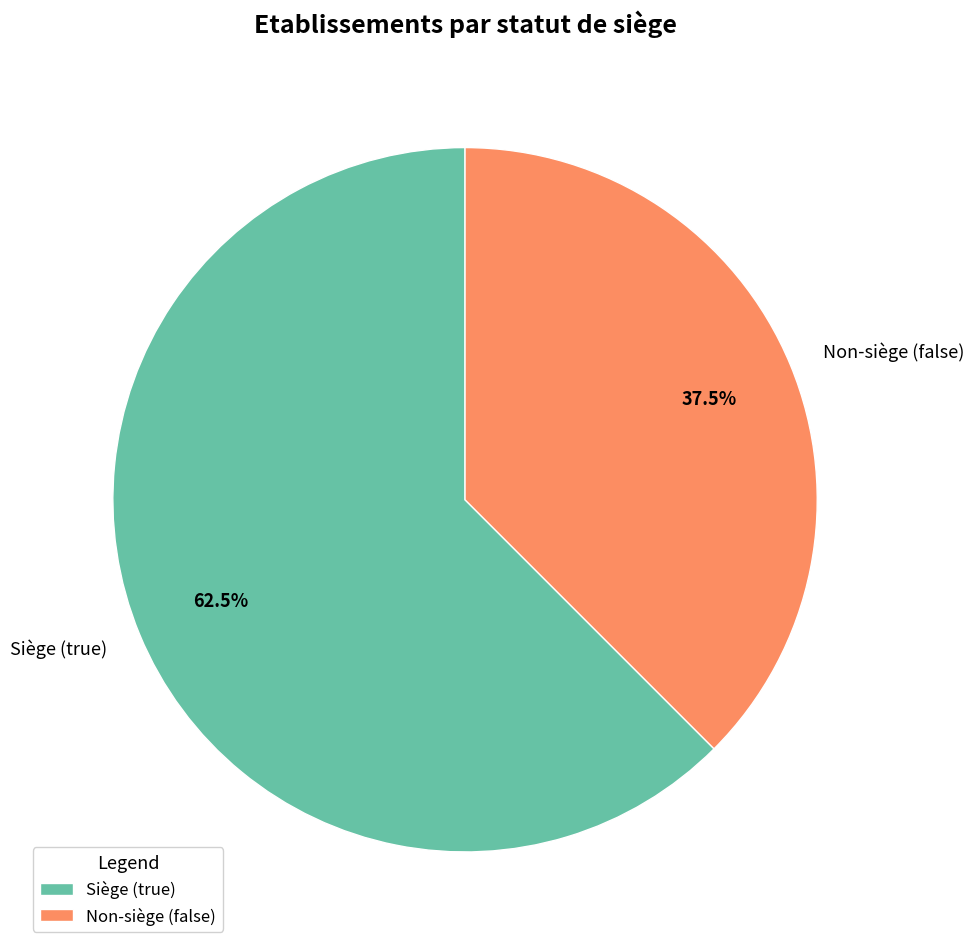

Rank the categories by value from highest to lowest.

Siège (true), Non-siège (false)